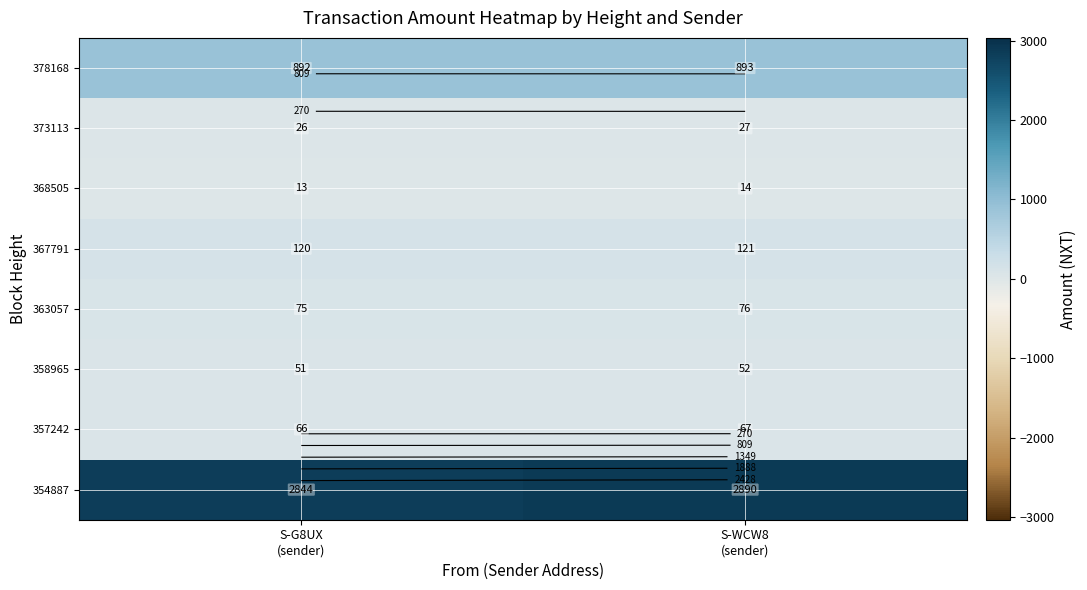

What is the difference between the highest and lowest values at S-G8UX
(sender)?

2831